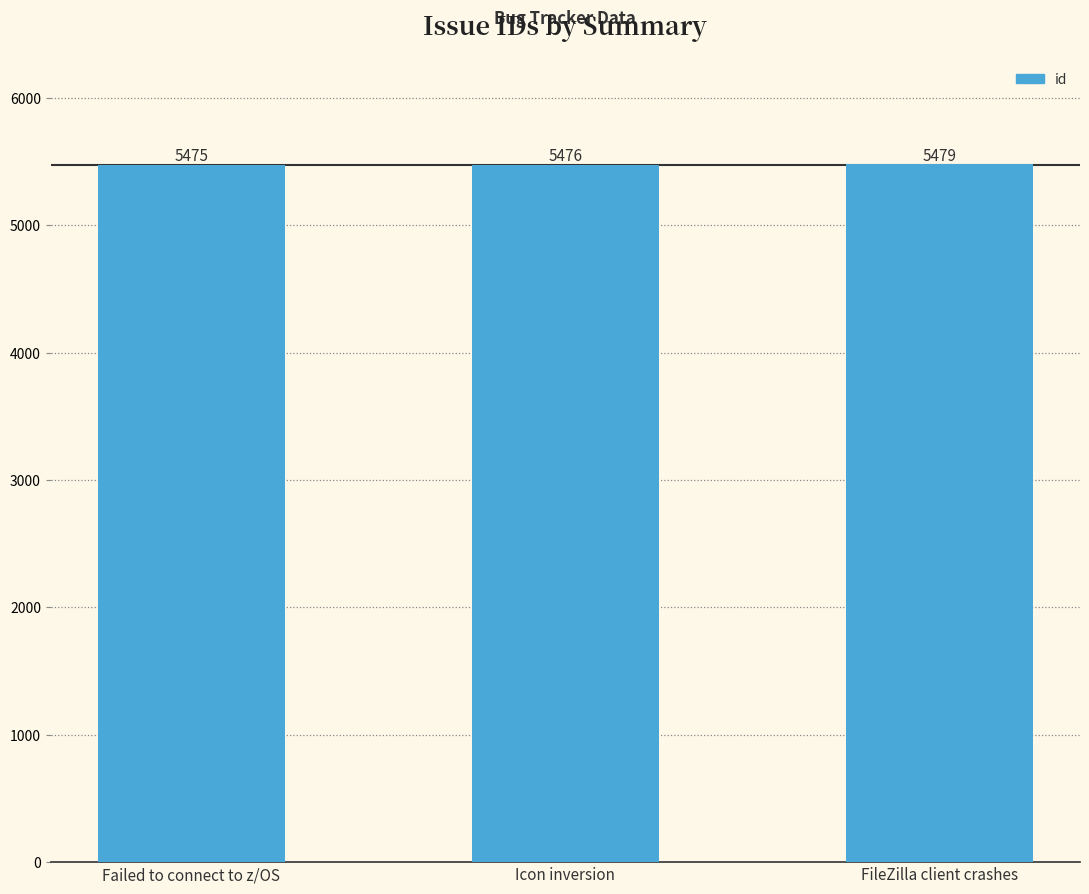

What is the difference between the values at Failed to connect to z/OS and FileZilla client crashes?

4